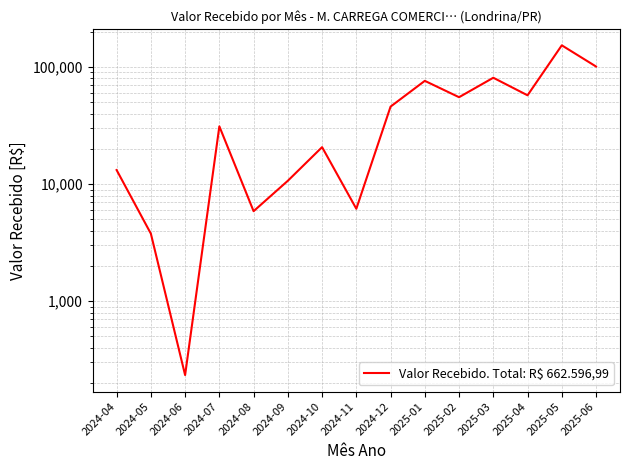

What is the label of the 13th point from the left?

2025-04